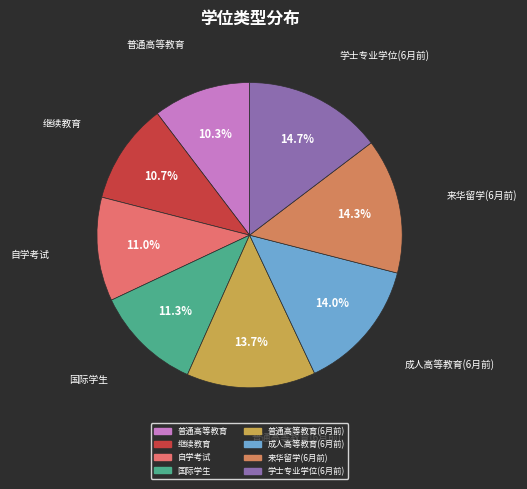

Is there a majority slice in this chart?

No